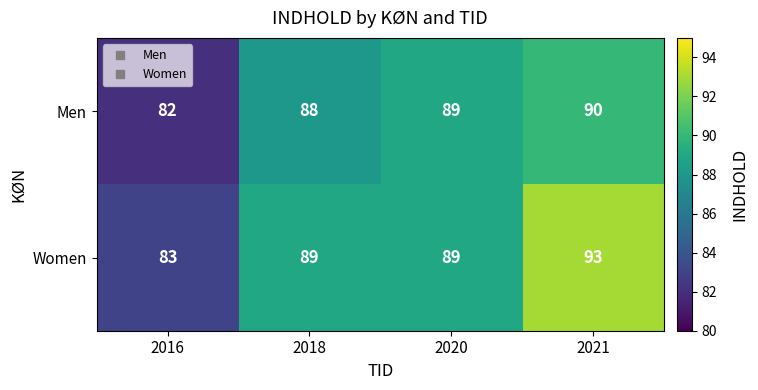

Between 2016 and 2020, which series saw the biggest shift?

Men